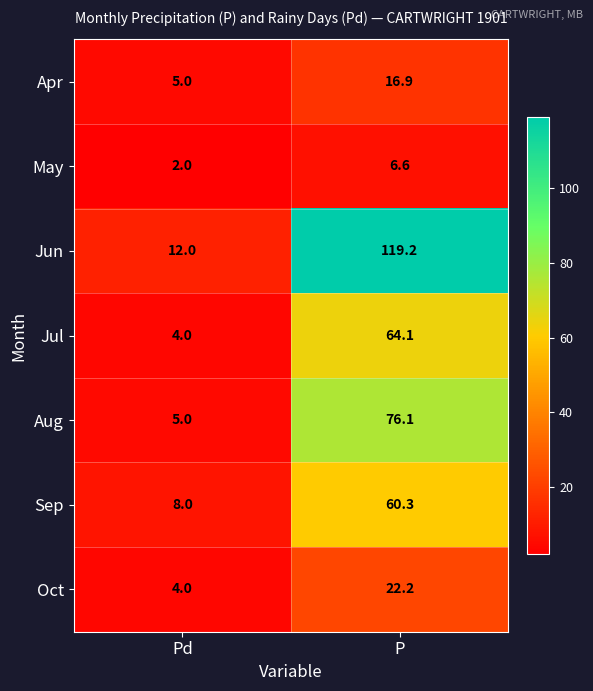

The Aug series shows 2.4 at Pd. True or false?

False